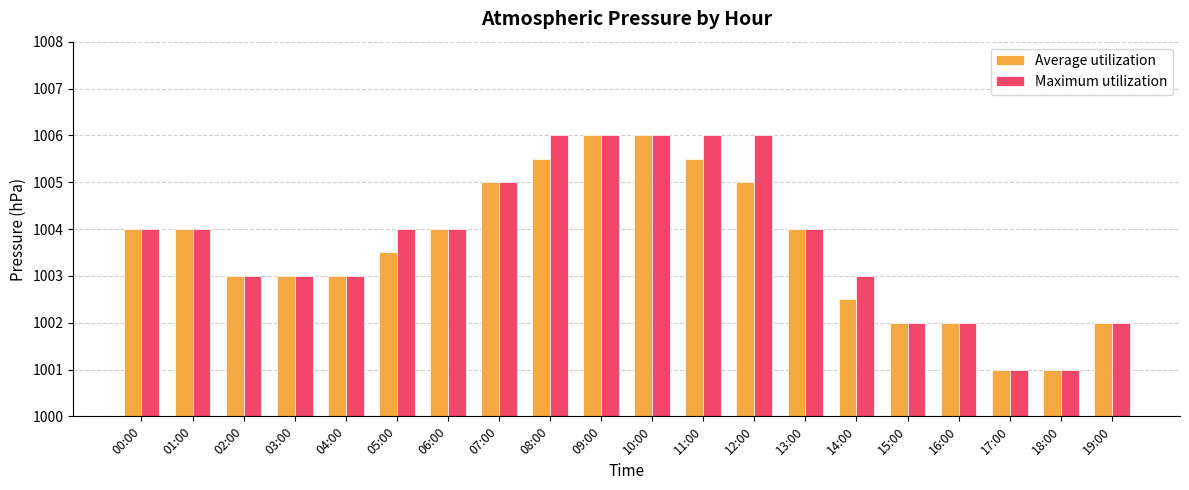

What is the difference between the Maximum utilization values at 17:00 and 12:00?

5.0